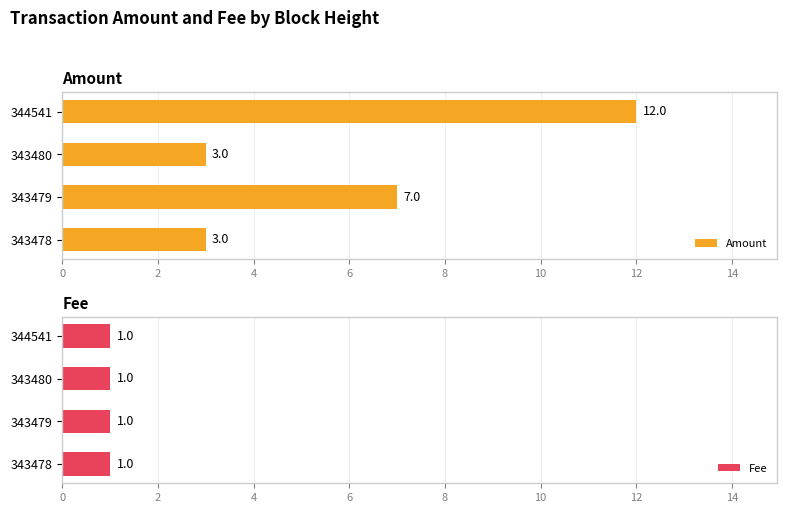

True or false: Amount has a value of 1 at 343478.

False